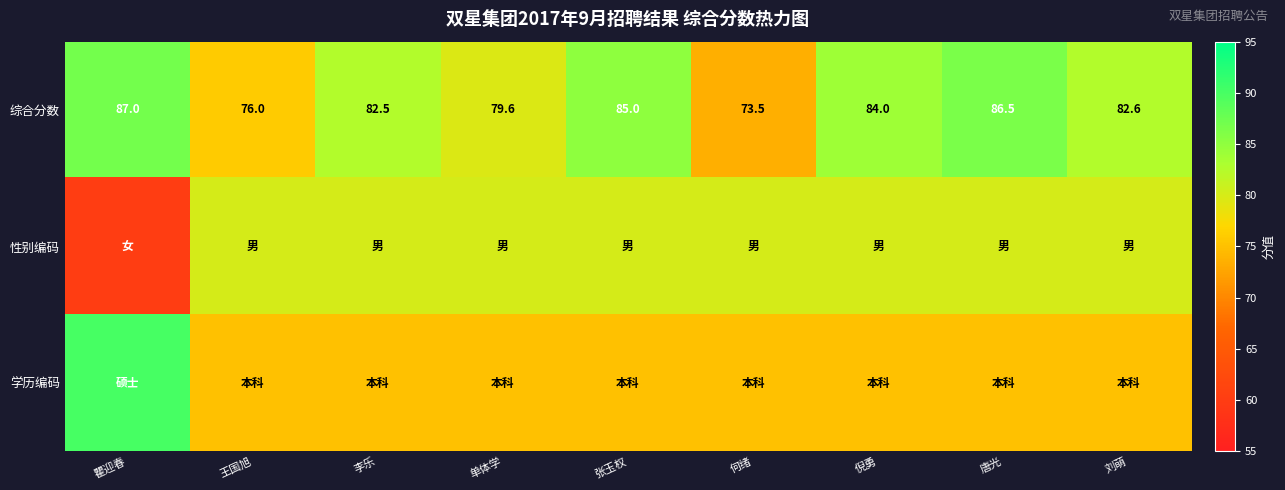

The value of 综合分数 at 刘萌 is 82.6. True or false?

True